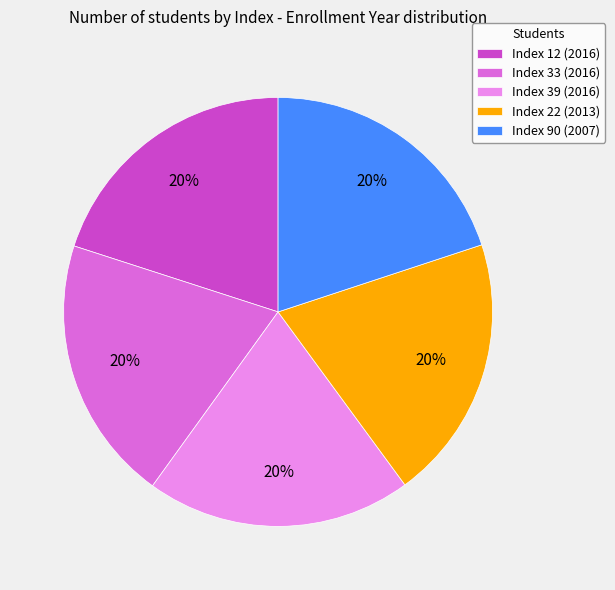

Does any single category account for the majority?

No